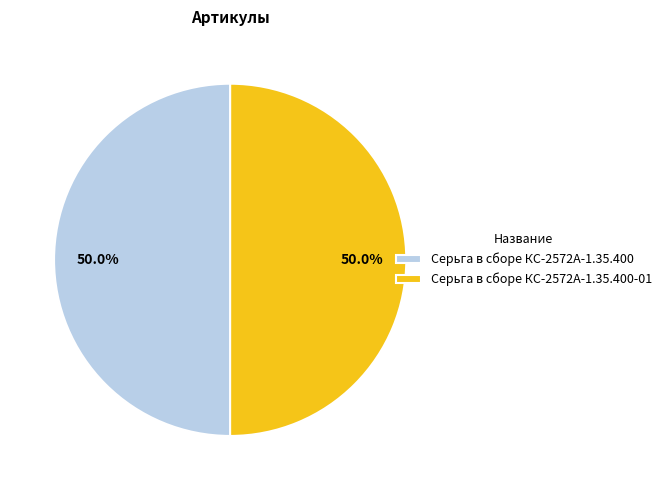

Approximately how many times larger is the value at Серьга в сборе КС-2572А-1.35.400-01 compared to Серьга в сборе КС-2572А-1.35.400?

1.0